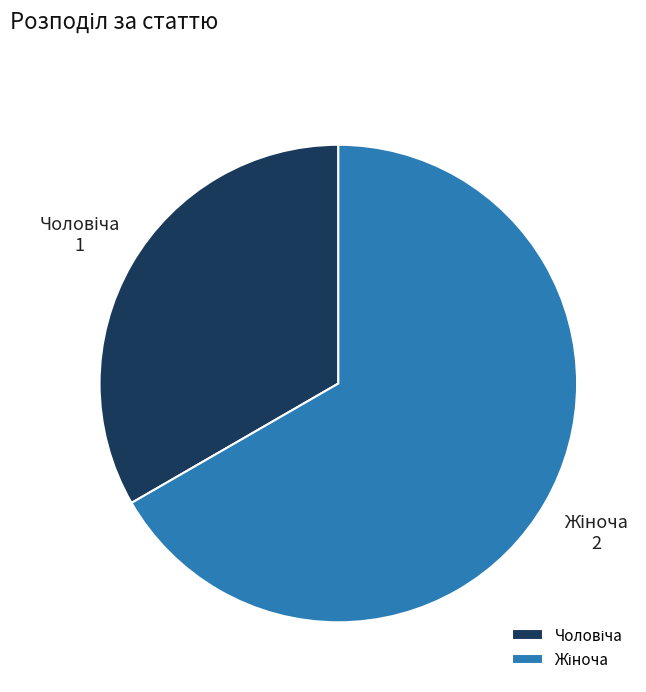

Does any single category account for the majority?

Yes